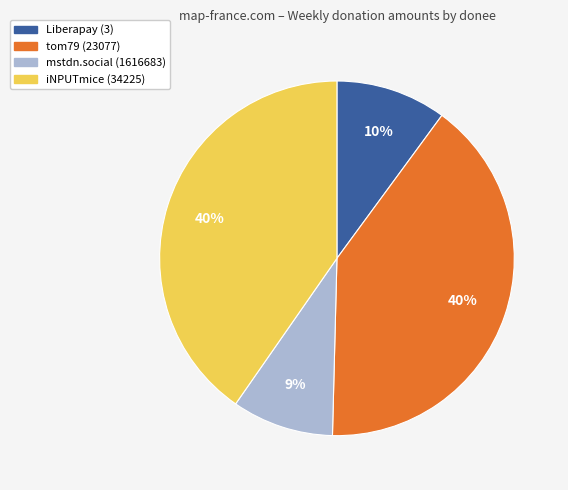

Count the number of slices in the pie.

4